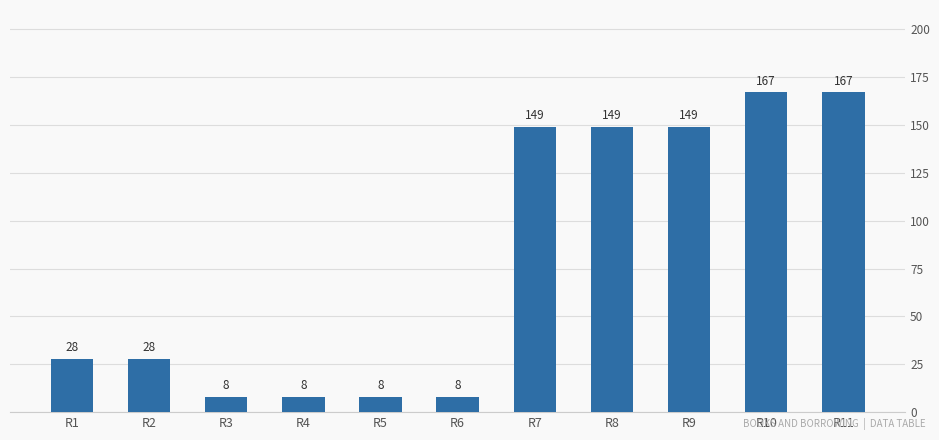

Reading left to right, extract all data points from this chart.

R1=28	R2=28	R3=8	R4=8	R5=8	R6=8	R7=149	R8=149	R9=149	R10=167	R11=167